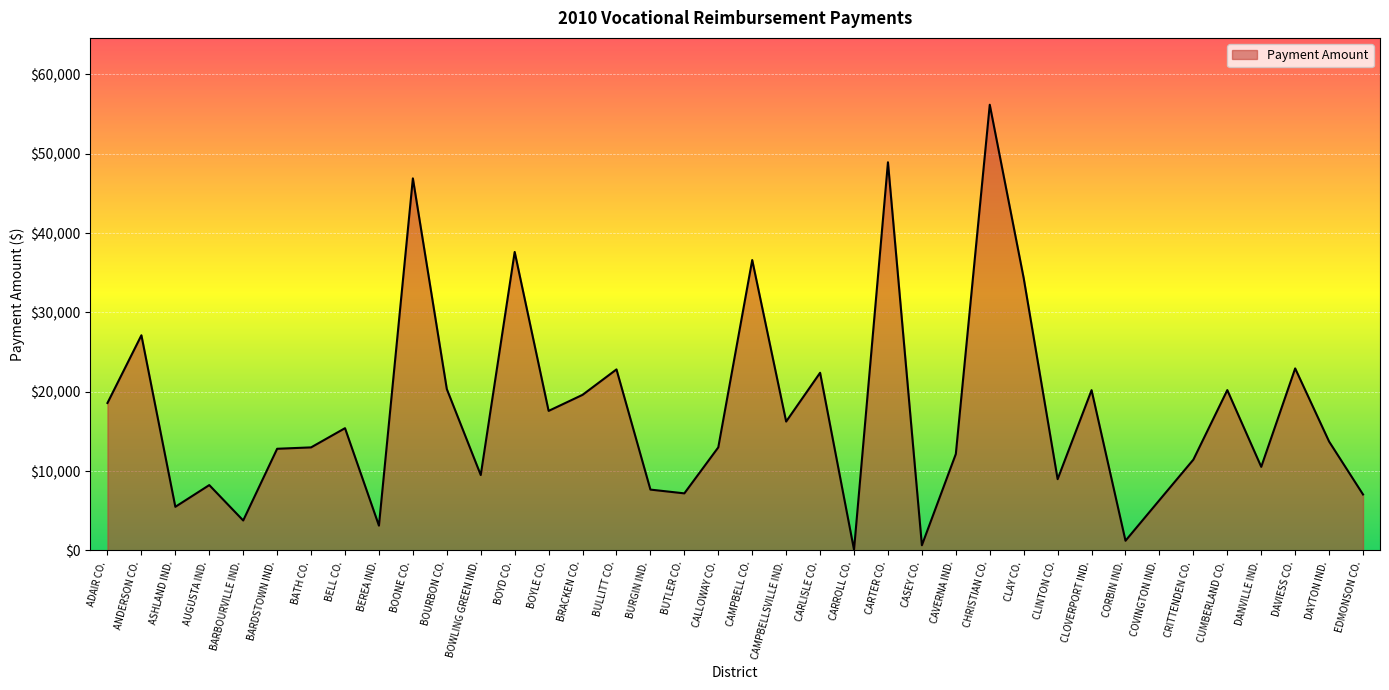

What is the difference between the second highest and second lowest values?

48274